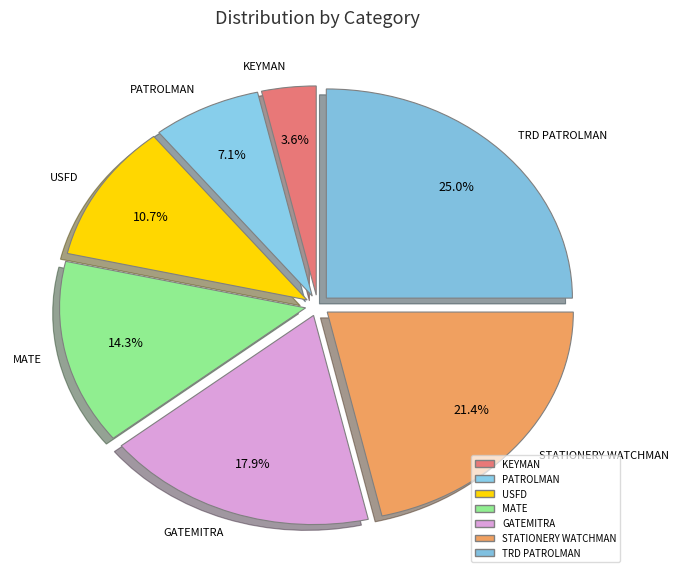

How many slices are in this pie chart?

7